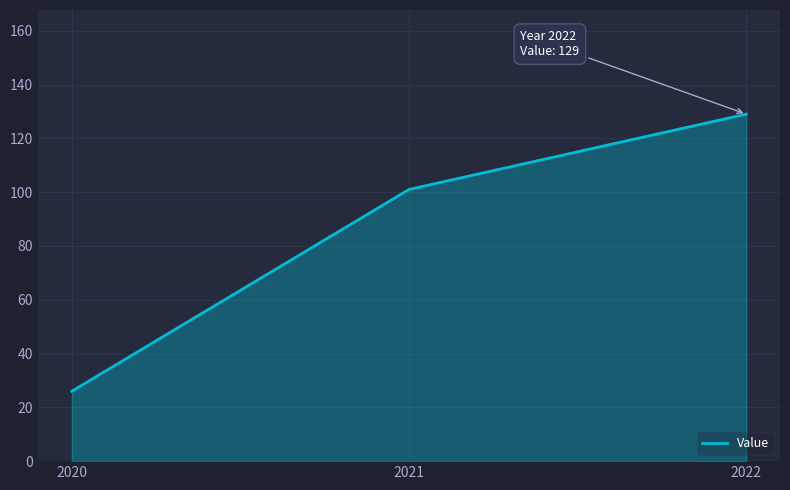

Reading left to right, extract all data points from this chart.

2020=26	2021=101	2022=129